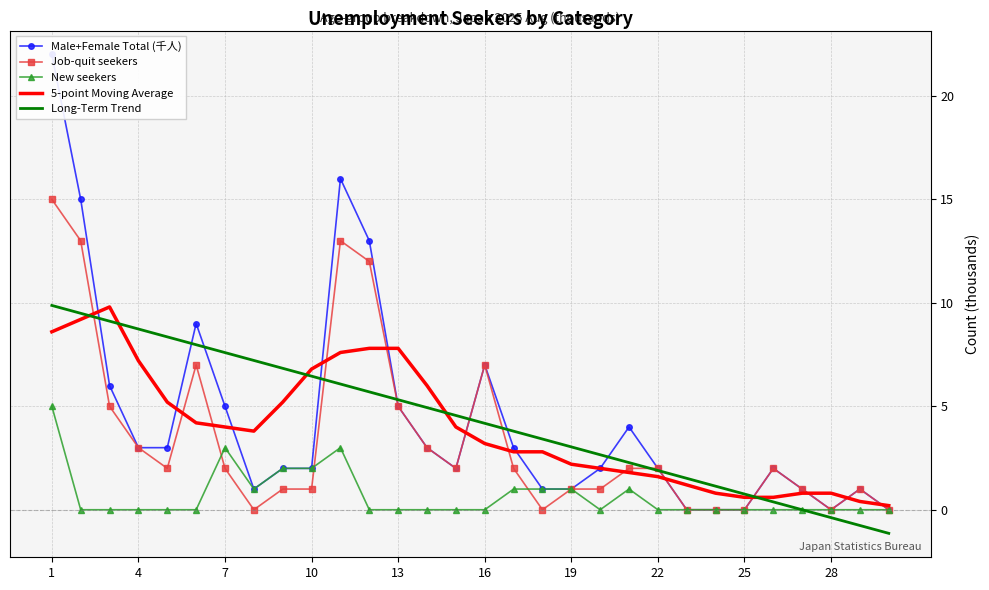

The Long-Term Trend series shows -0.0 at 26. True or false?

True